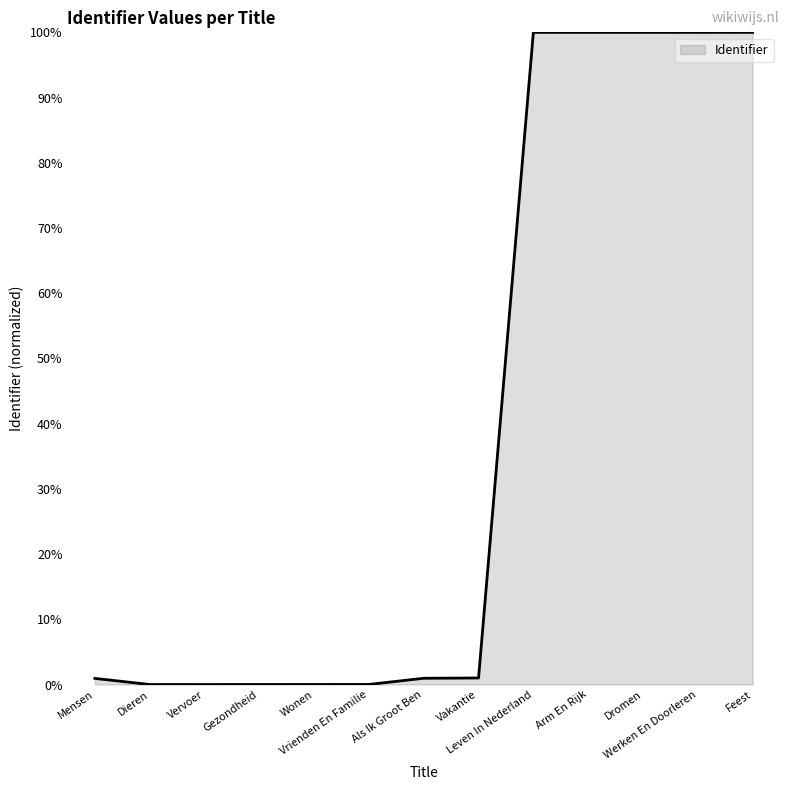

What is the greatest value displayed?

100.0